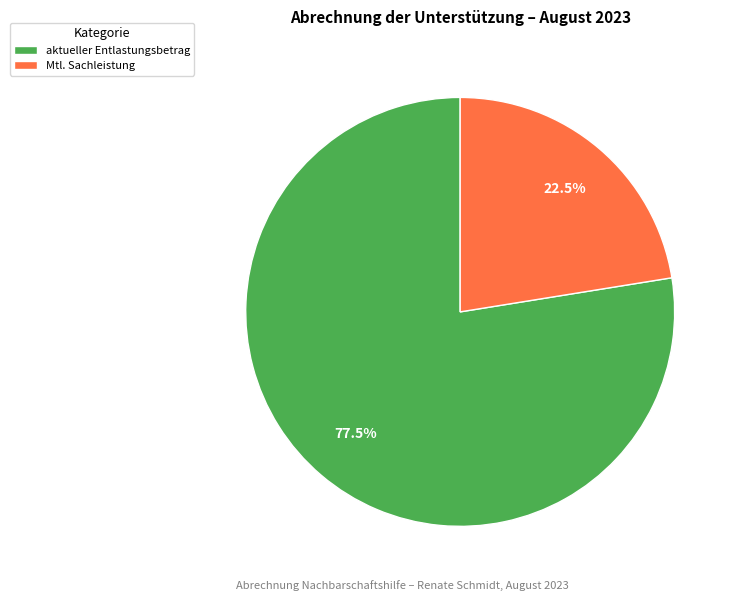

Does any single category account for the majority?

Yes